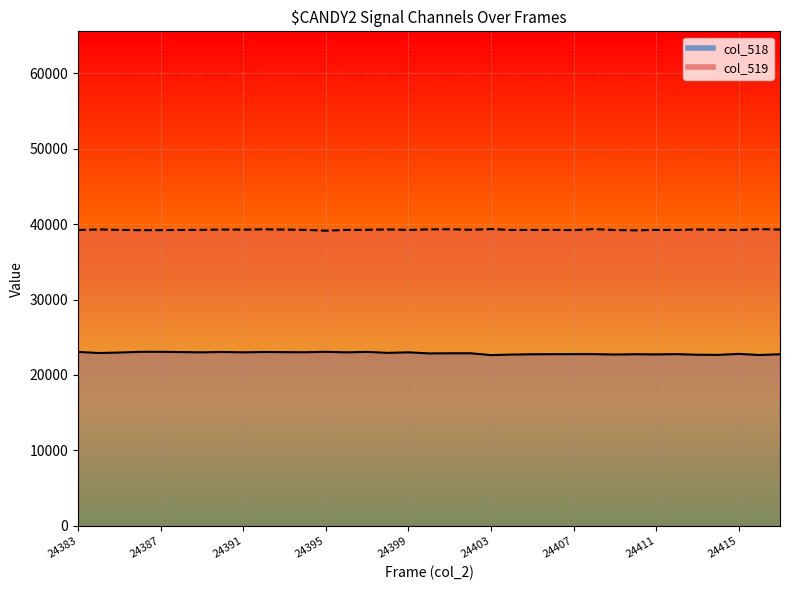

Reading right to left, transcribe all the data shown in this chart.

col_518: 24417=22751	24416=22647	24415=22798	24414=22665	24413=22682	24412=22766	24411=22730	24410=22752	24409=22712	24408=22766	24407=22764	24406=22757	24405=22748	24404=22706	24403=22638	24402=22880	24401=22875	24400=22859	24399=23003	24398=22929	24397=23063	24396=23003	24395=23073	24394=23016	24393=23028	24392=23050	24391=23003	24390=23052	24389=23003	24388=23041	24387=23072	24386=23070	24385=22973	24384=22910	24383=23060
col_519: 24417=39270	24416=39330	24415=39213	24414=39231	24413=39289	24412=39216	24411=39226	24410=39166	24409=39209	24408=39330	24407=39195	24406=39228	24405=39220	24404=39215	24403=39333	24402=39240	24401=39312	24400=39297	24399=39225	24398=39282	24397=39237	24396=39225	24395=39121	24394=39232	24393=39269	24392=39299	24391=39260	24390=39273	24389=39231	24388=39213	24387=39194	24386=39189	24385=39229	24384=39288	24383=39206